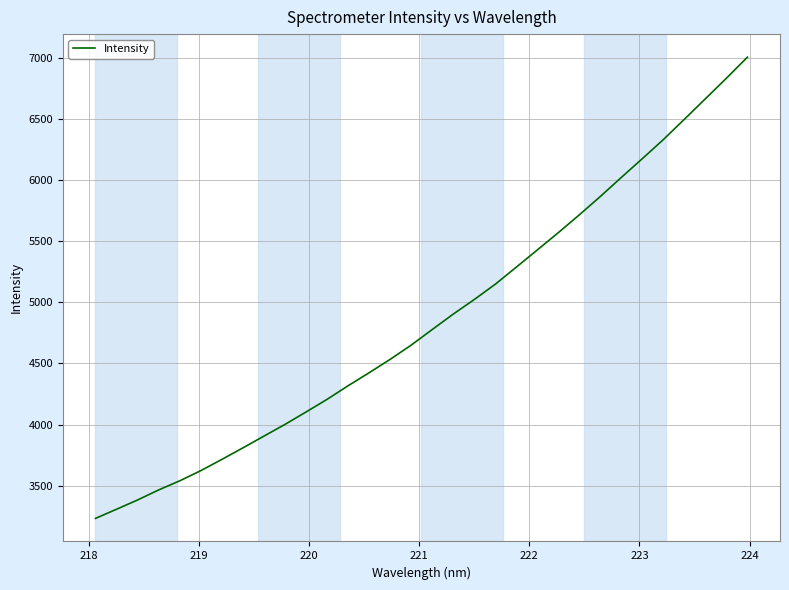

What is the greatest value displayed?

7009.7